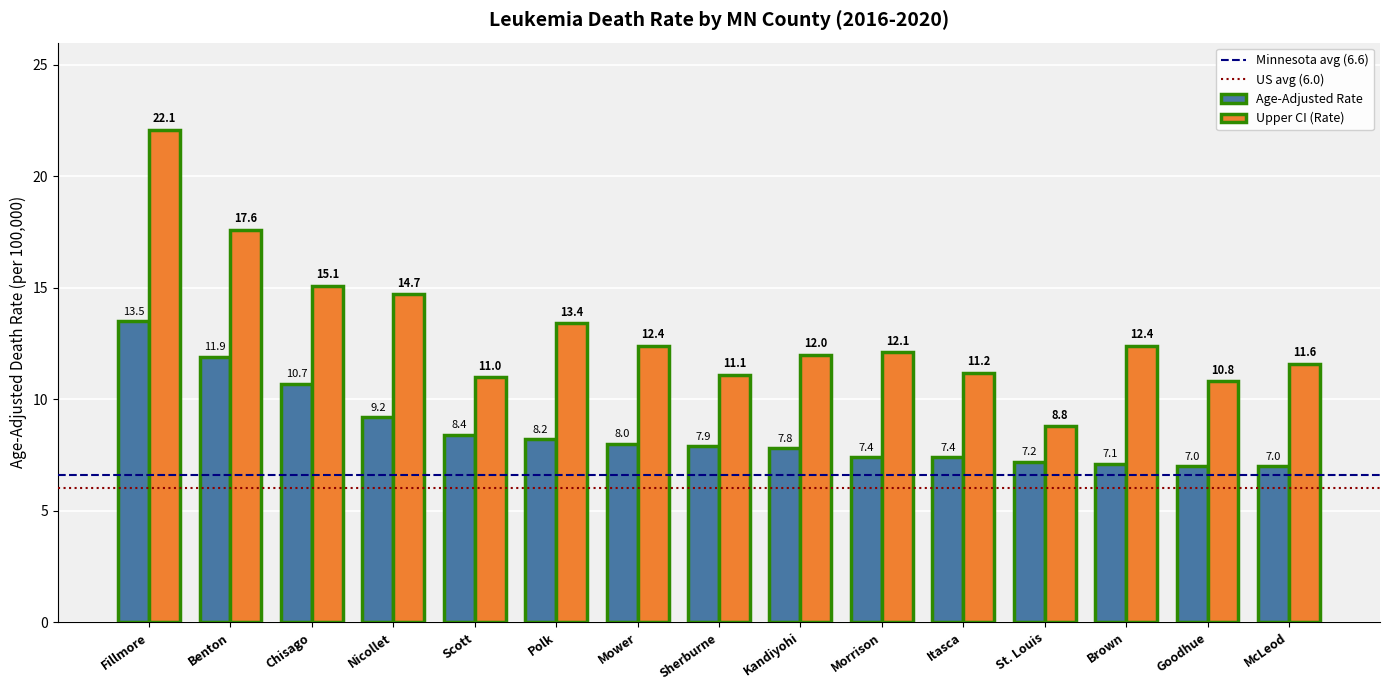

What is the difference between the second highest and minimum values in the Upper CI (Rate) series?

8.8